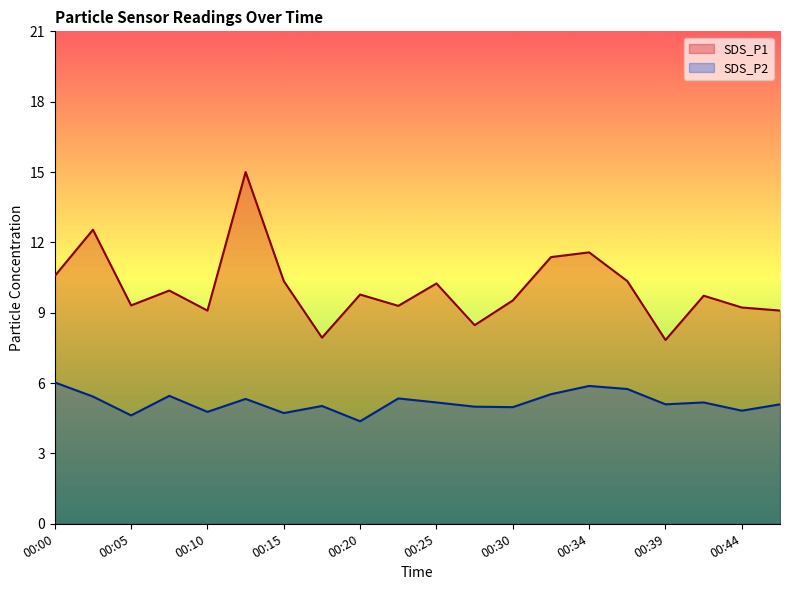

Does the chart display data point markers on the line(s)?

No